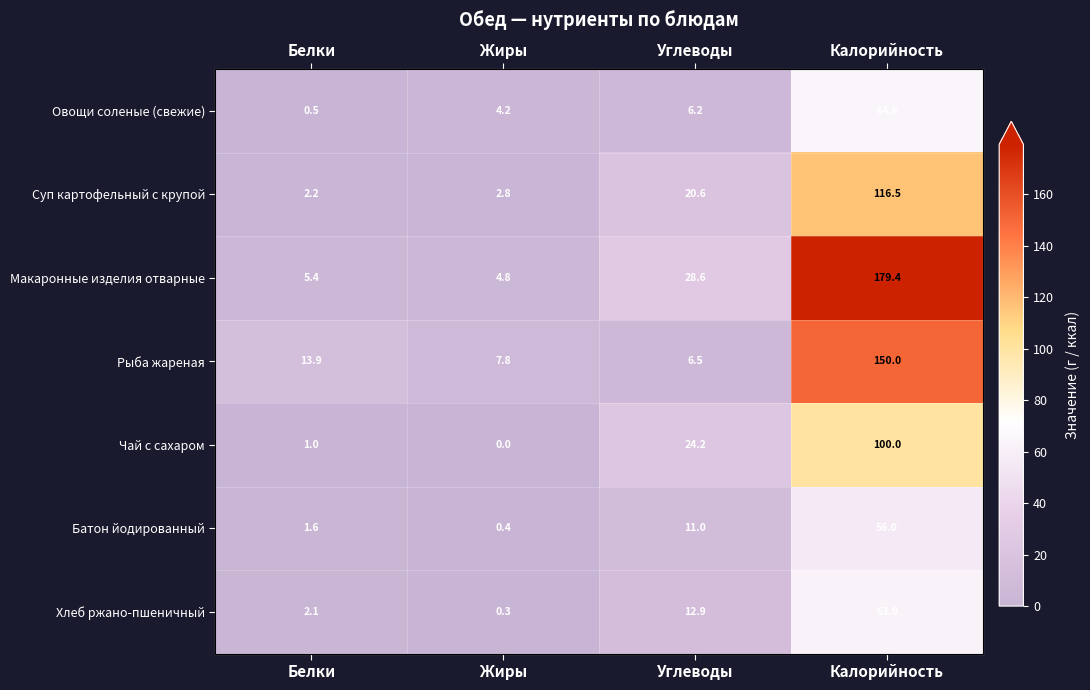

What is the greatest value displayed?

179.4